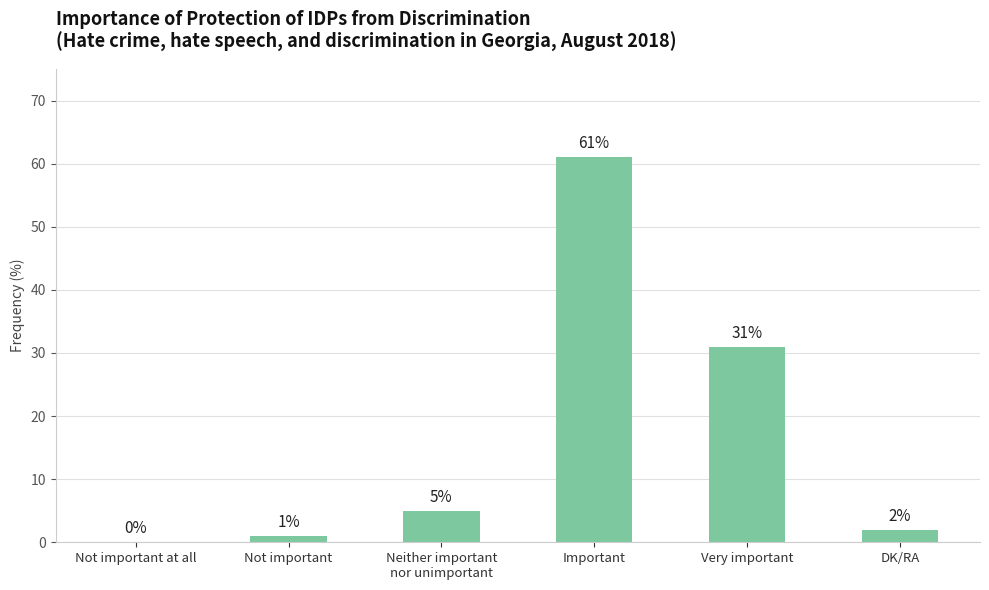

What is the sum of the values at Not important at all and Neither important
nor unimportant?

5